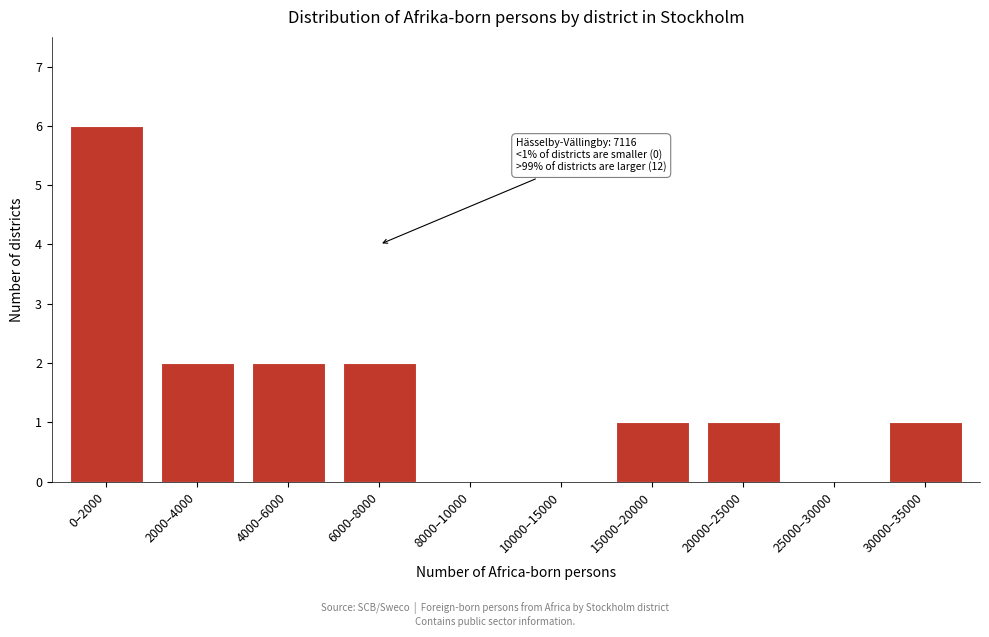

Reading left to right, transcribe all the data shown in this chart.

0–2000=6	2000–4000=2	4000–6000=2	6000–8000=2	8000–10000=0	10000–15000=0	15000–20000=1	20000–25000=1	25000–30000=0	30000–35000=1